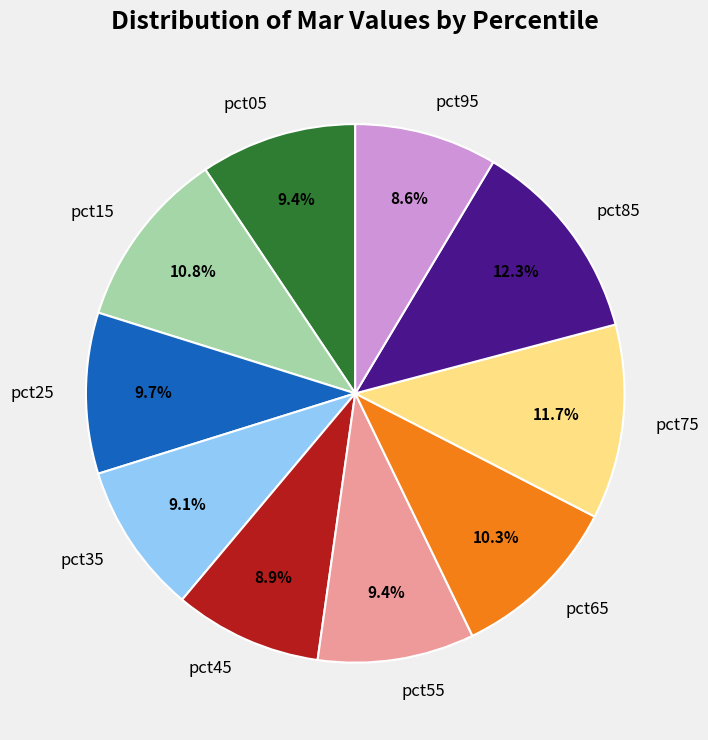

To the nearest percent, what is the average slice percentage?

10%